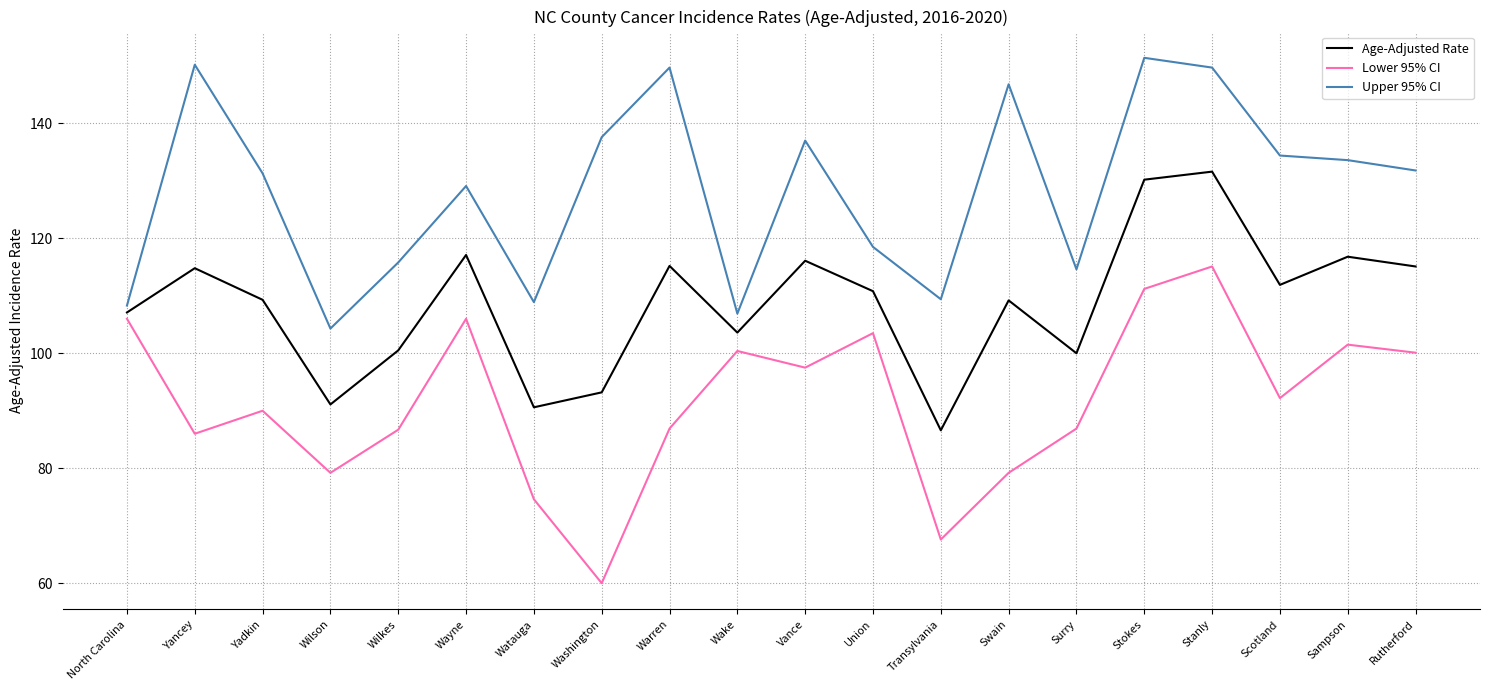

Which series has the widest spread of values?

Lower 95% CI